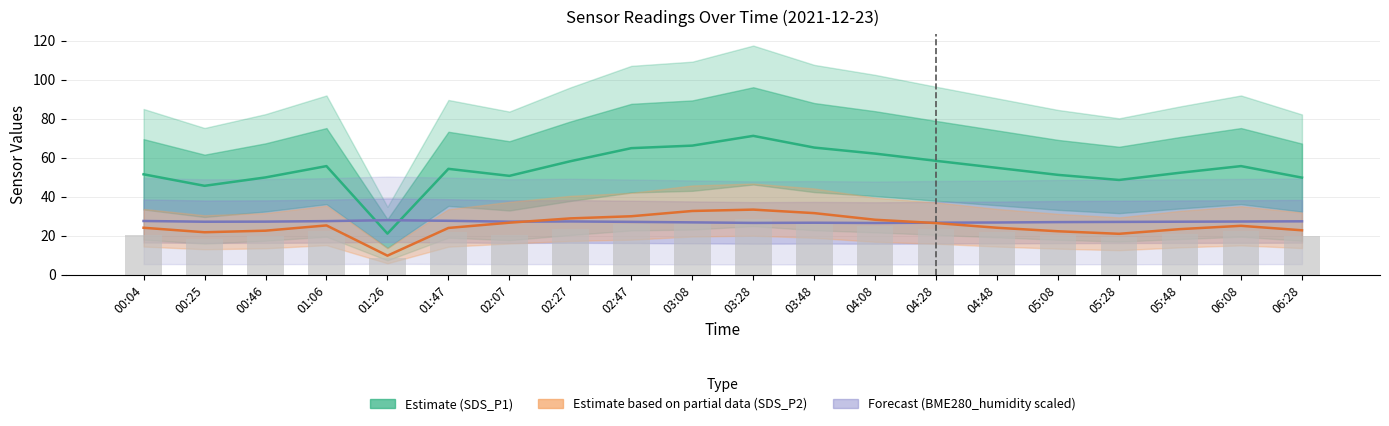

Is the value of Forecast (BME280_humidity) at 01:06 greater than the value of Estimate (SDS_P1) at 00:25?

No